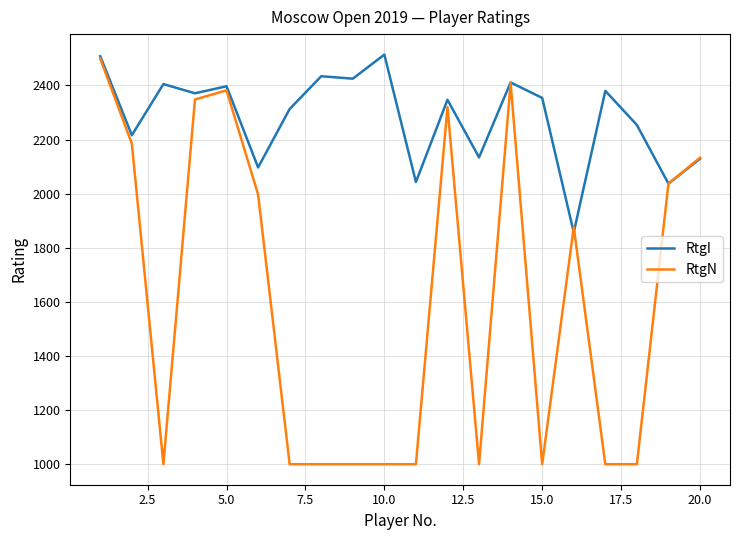

What is the minimum value shown in the chart?

1000